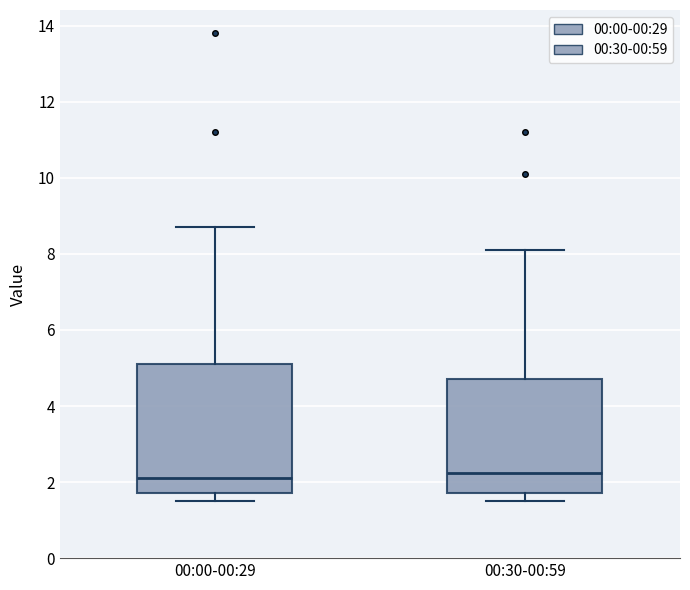

Comparing the boxes themselves (not the whiskers), which one is the tallest?

00:00-00:29